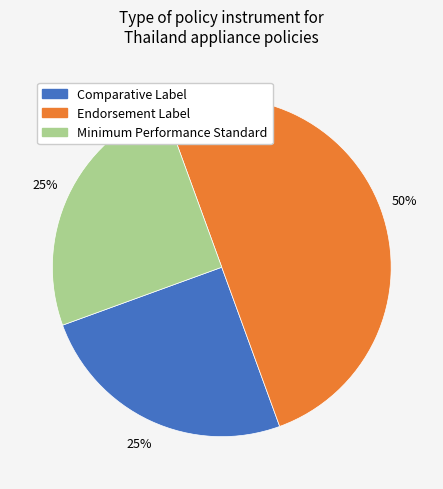

What is the ratio of the value at Minimum Performance Standard to the value at Endorsement Label?

0.5